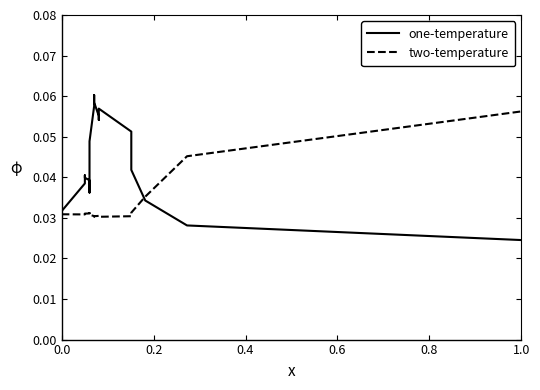

In two-temperature, how many points are higher than both neighbors (excluding endpoints)?

2